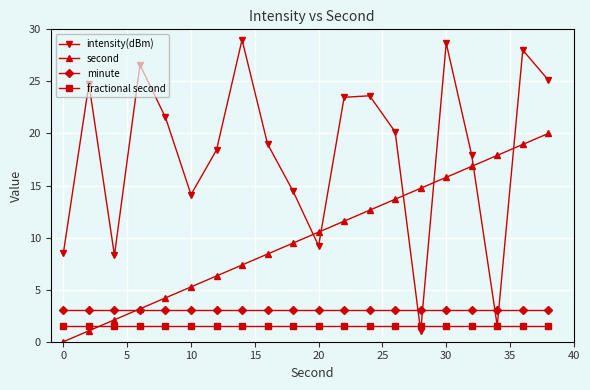

Which series has the largest total across all categories?

intensity(dBm)